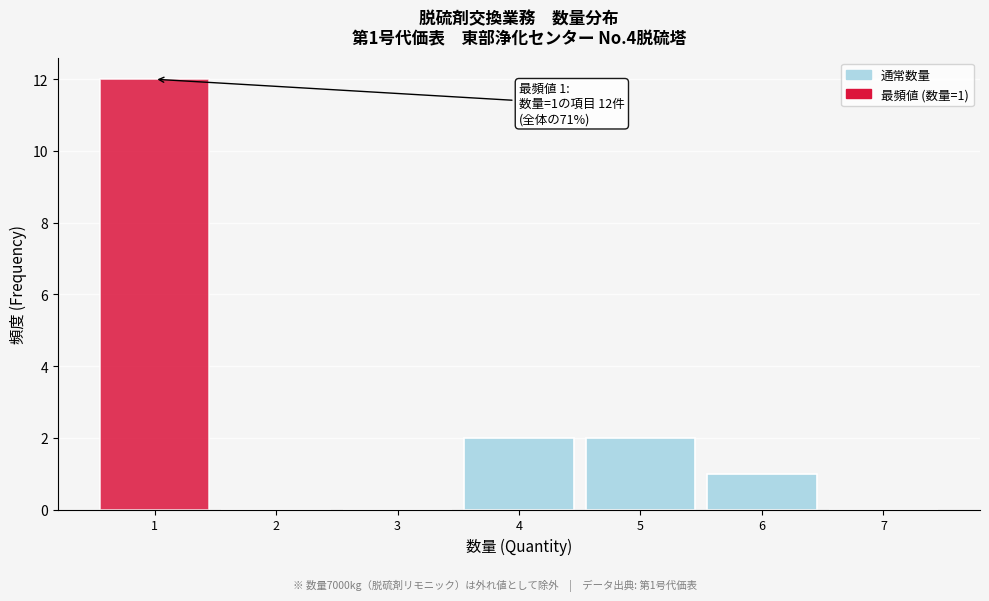

Over which range of the x-axis is the bar tallest?

0.5 to 1.5